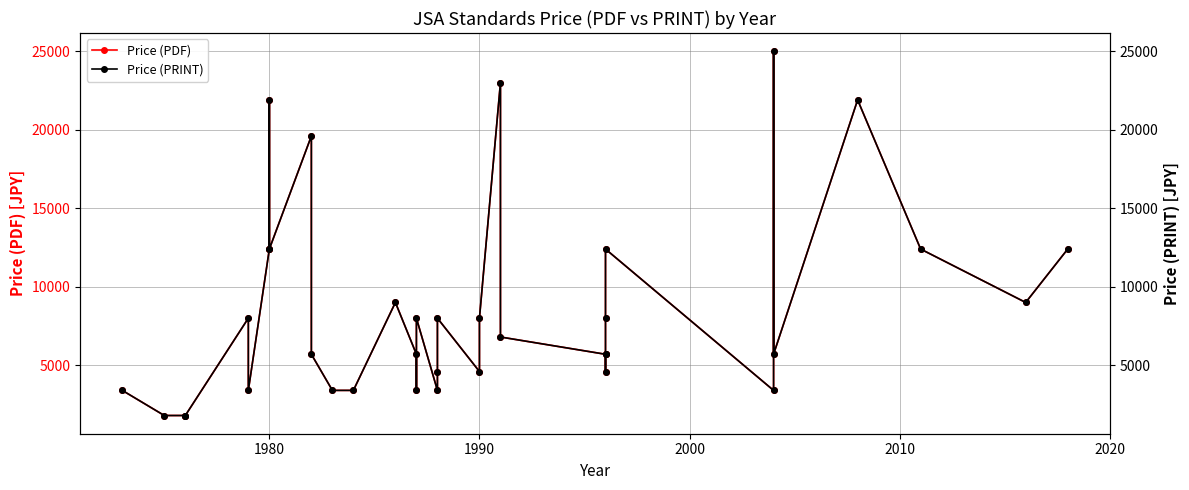

What is the sum of all Price (PDF) values?

309700